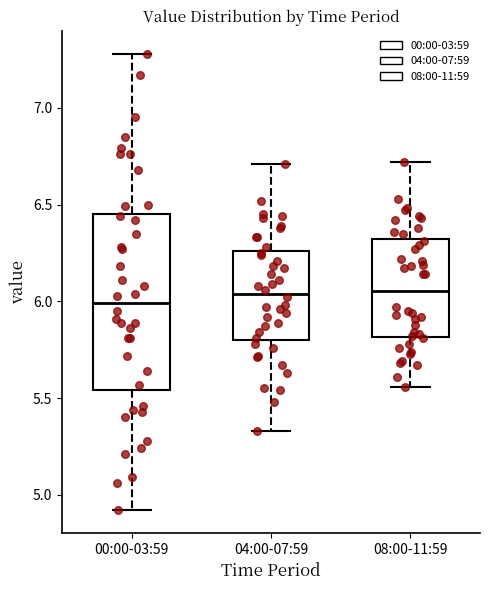

Reading left to right, transcribe this box plot: for each box, give where its median line is, the range the box spans, and where its two whiskers end, as read against the y-axis. The values are not printed on the chart, so give them approximately, as read against the axis.

00:00-03:59: median 6.00, box 5.55 to 6.45, whiskers 4.90 to 7.30
04:00-07:59: median 6.05, box 5.80 to 6.25, whiskers 5.35 to 6.70
08:00-11:59: median 6.05, box 5.80 to 6.30, whiskers 5.55 to 6.70